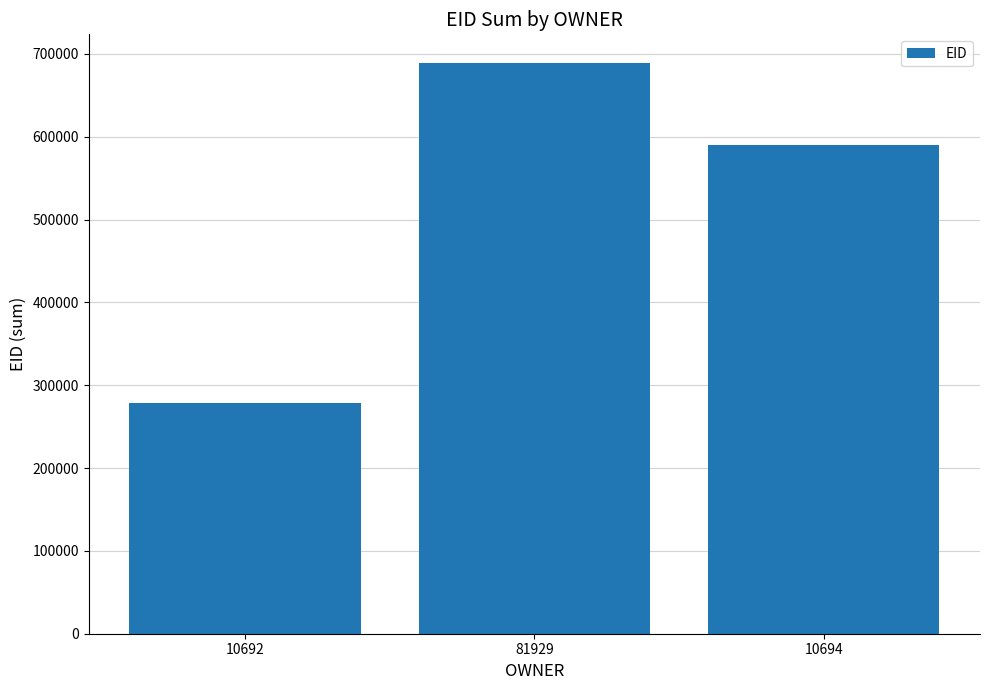

Which has a higher value, 10692 or 81929?

81929